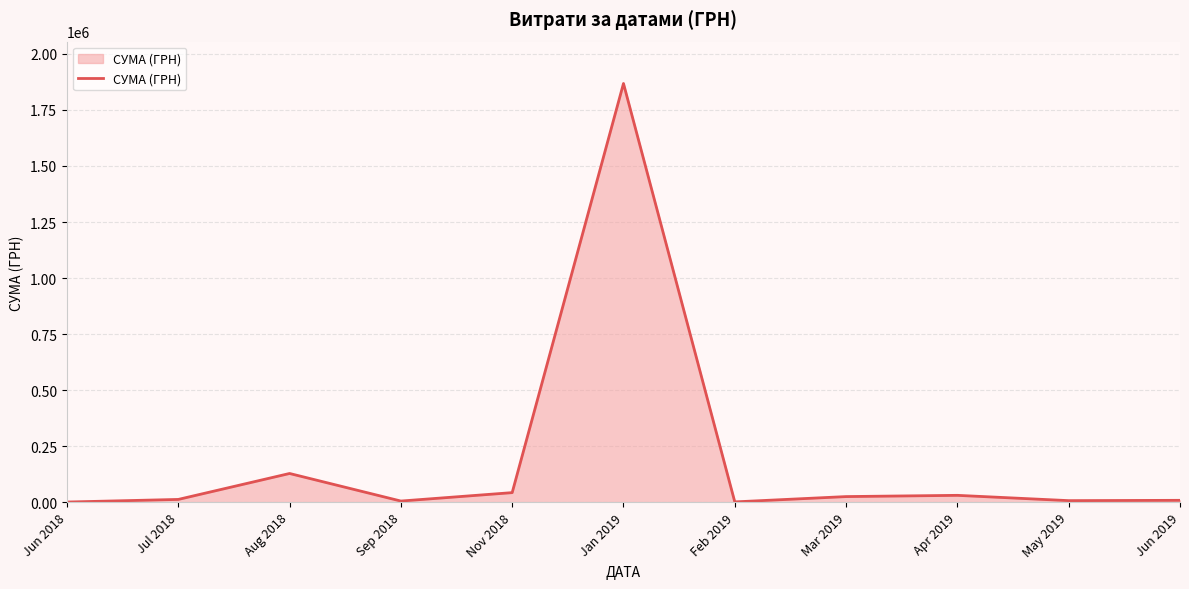

Does the chart display data point markers on the line(s)?

No